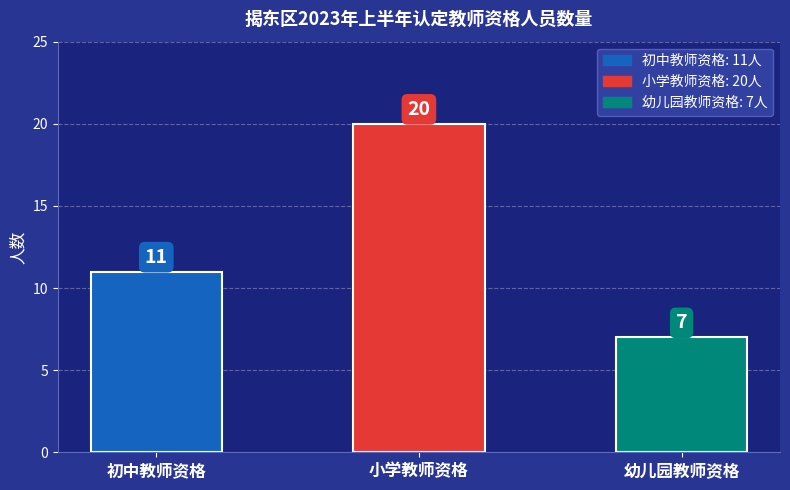

At which category does the chart reach its peak across all series?

小学教师资格